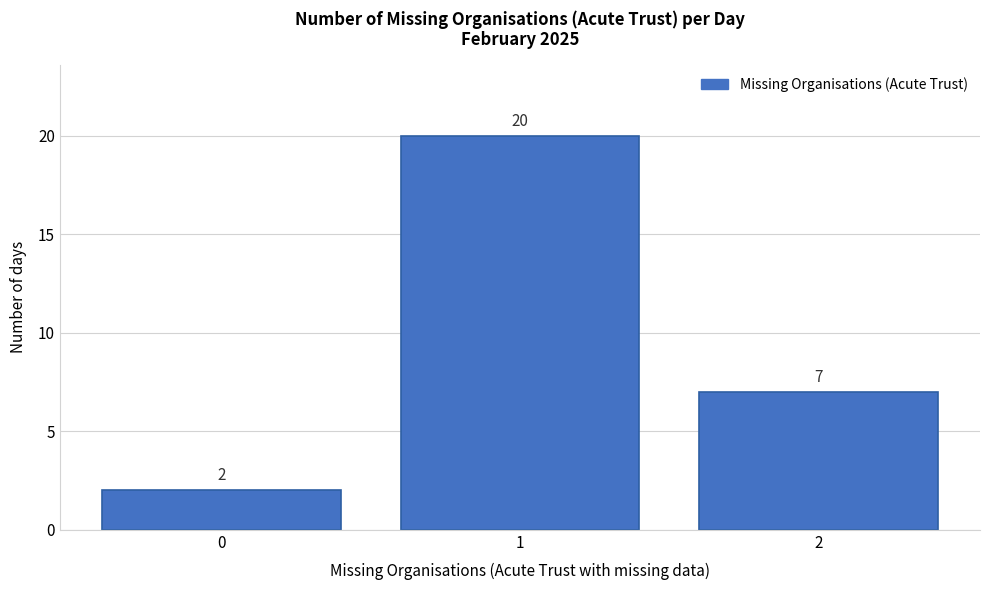

How tall is the bar that spans 0.5 to 1.5 on the x-axis?

20